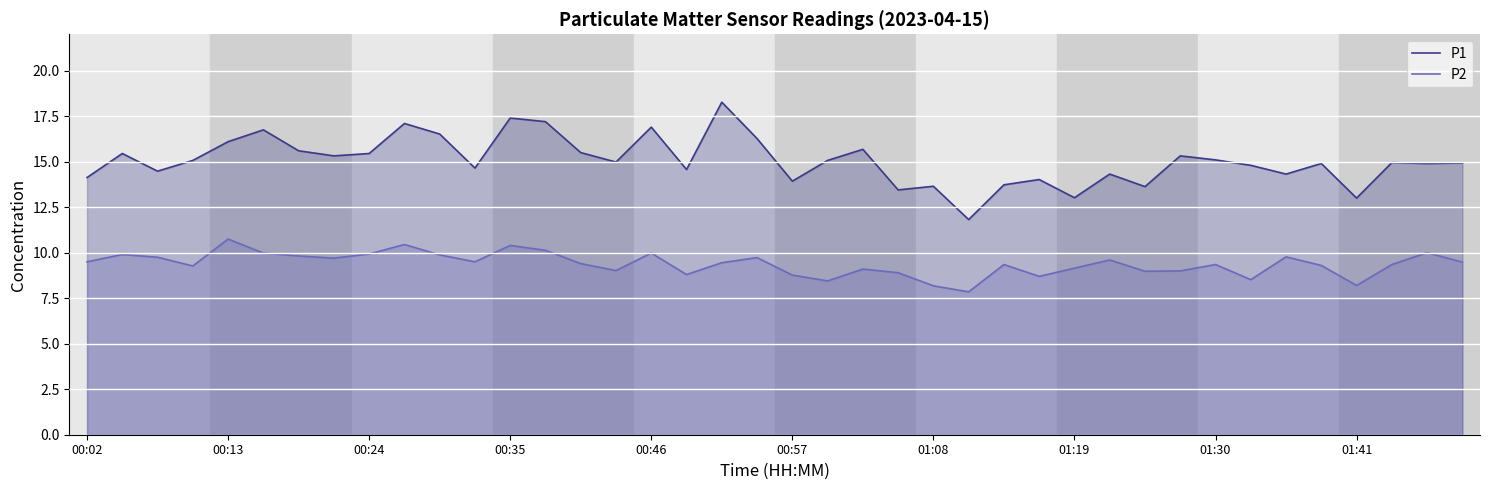

Between 39 and 17, which is larger?

39